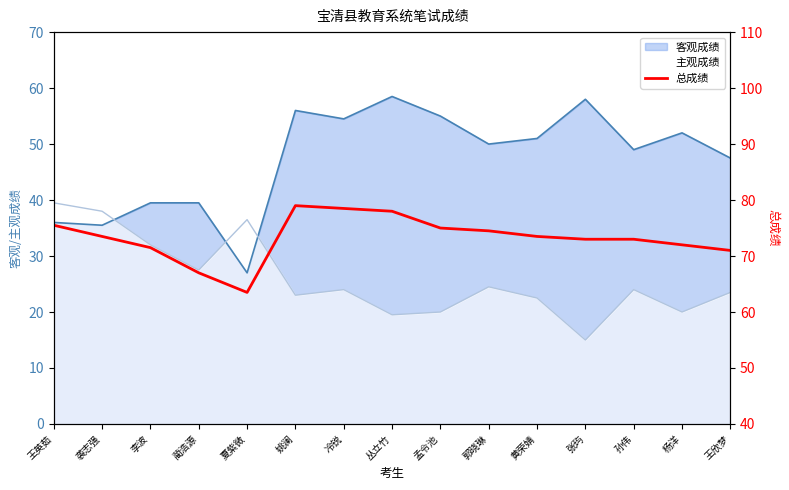

The chart shows a value of 71.5 at 李波. True or false?

True